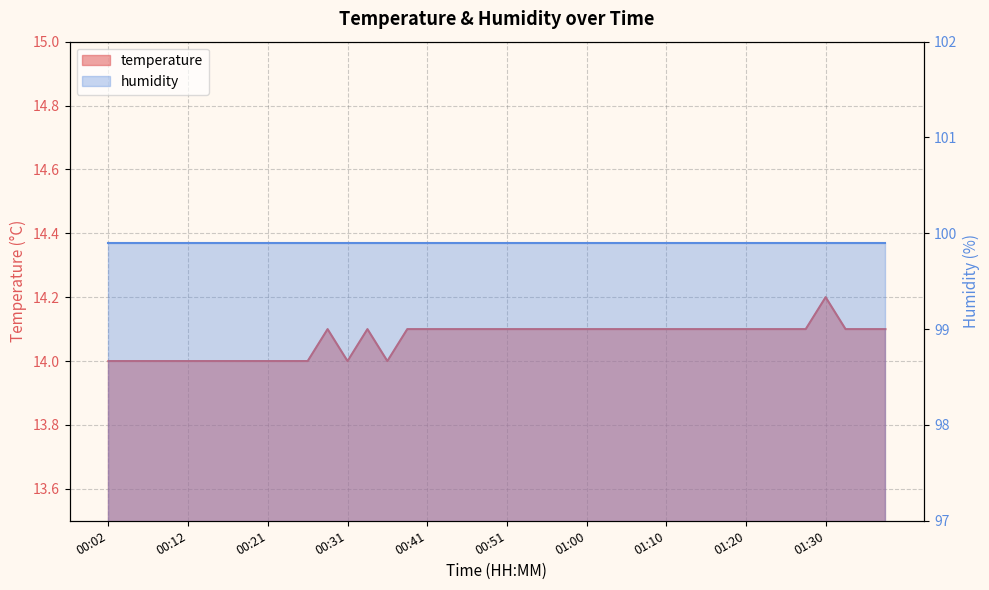

Is it true that the value at 00:48 is 14.1?

True